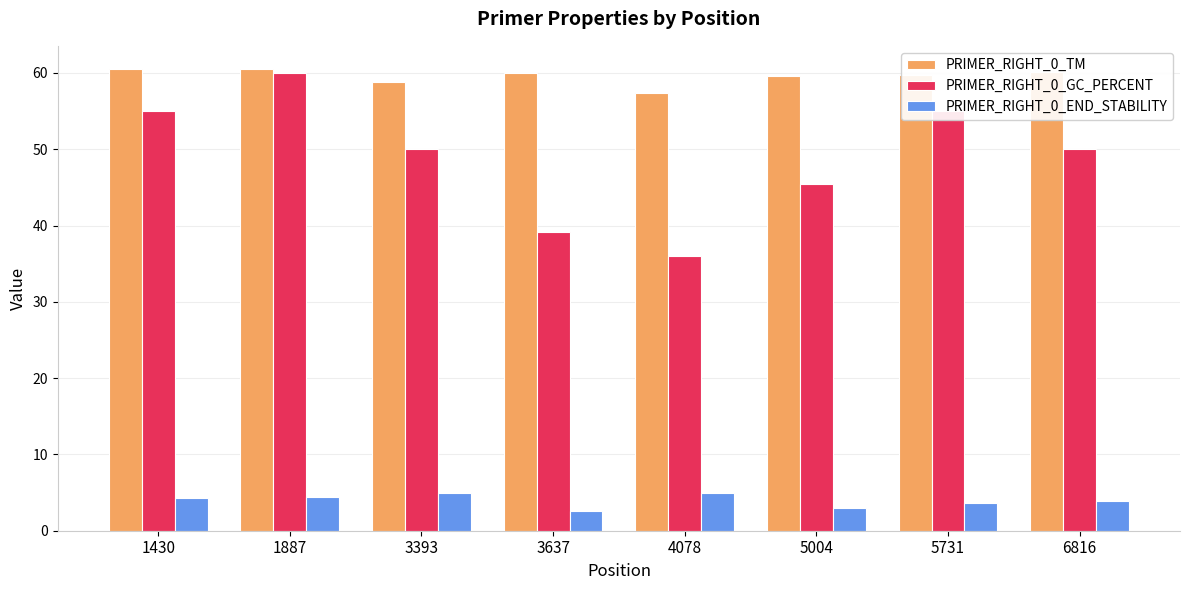

What is the value of the PRIMER_RIGHT_0_END_STABILITY bar at the 4th from the left?

2.6